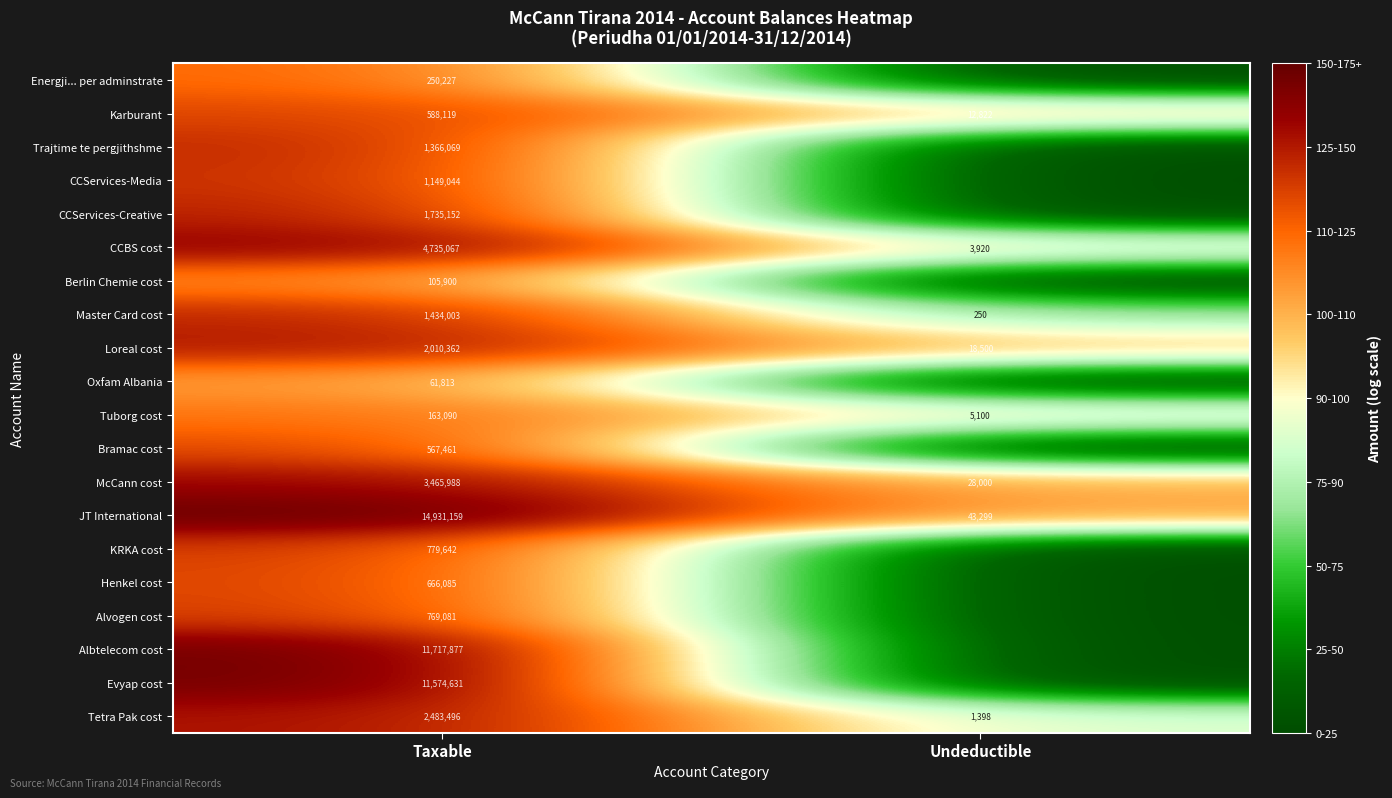

True or false: CCServices-Media has a value of 1149044 at Taxable.

True